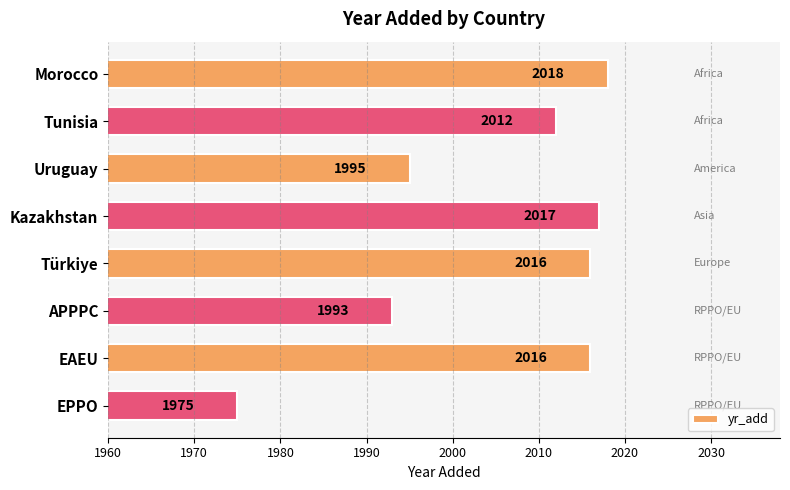

Where is the data nearest to the value 1996?

Uruguay